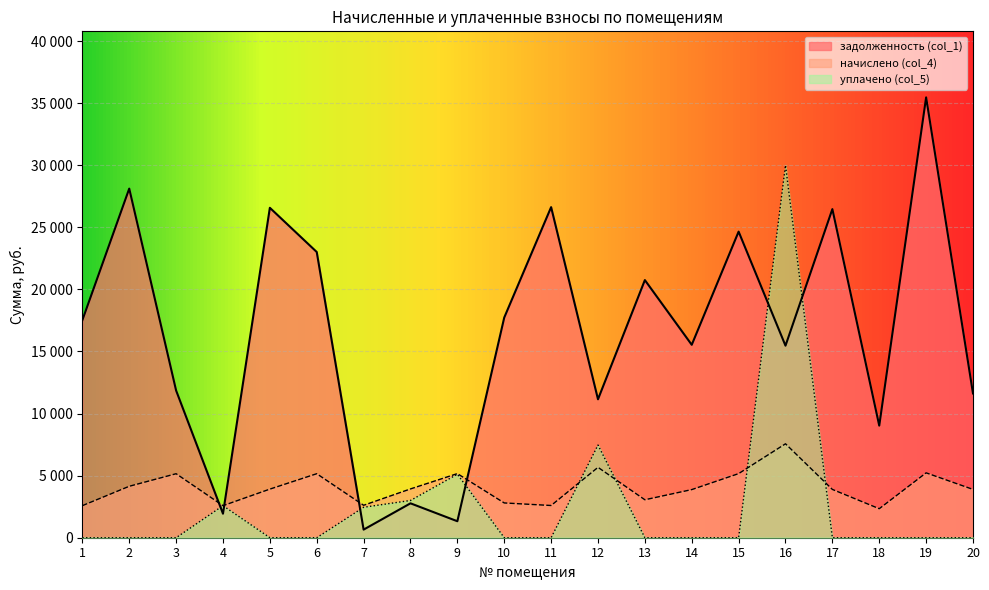

List the series in order of their peak value, highest first.

задолженность (col_1), уплачено (col_5), начислено (col_4)